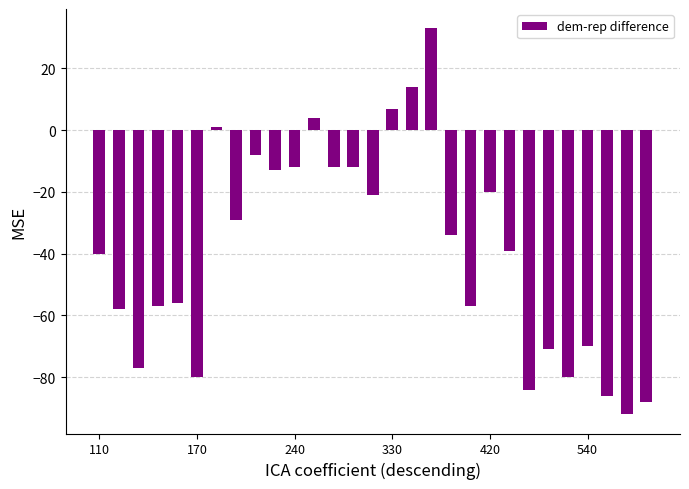

What is the smallest value displayed?

-92